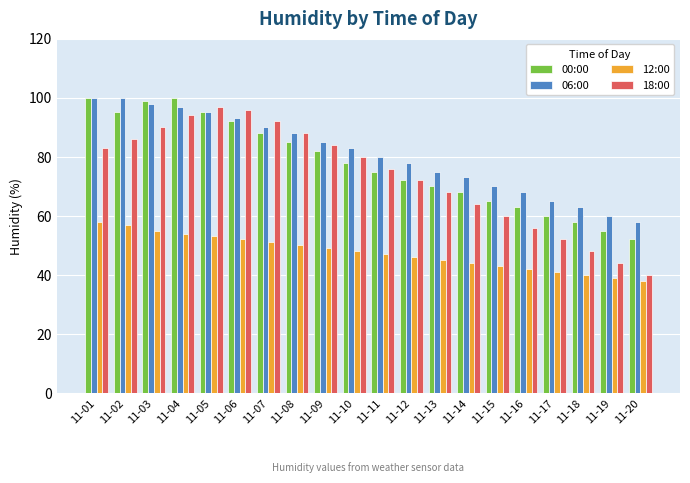

At how many categories does at least one series exceed 44?

20